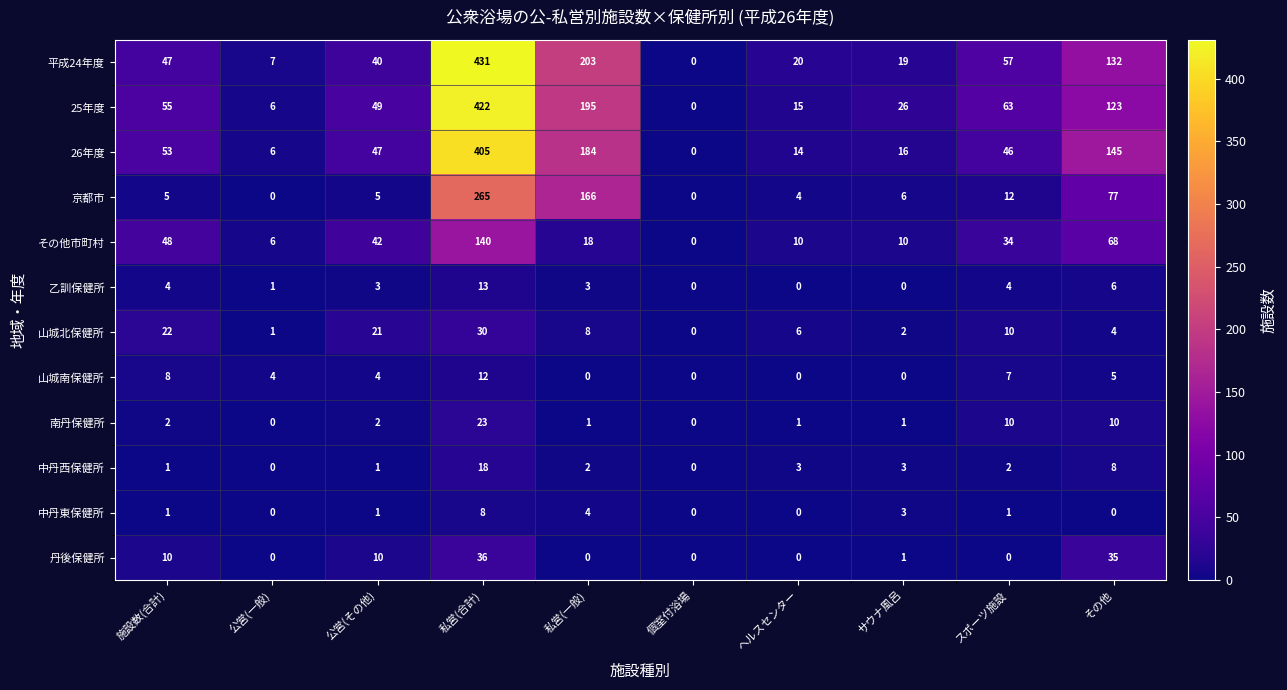

At how many categories does at least one series exceed 125?

3